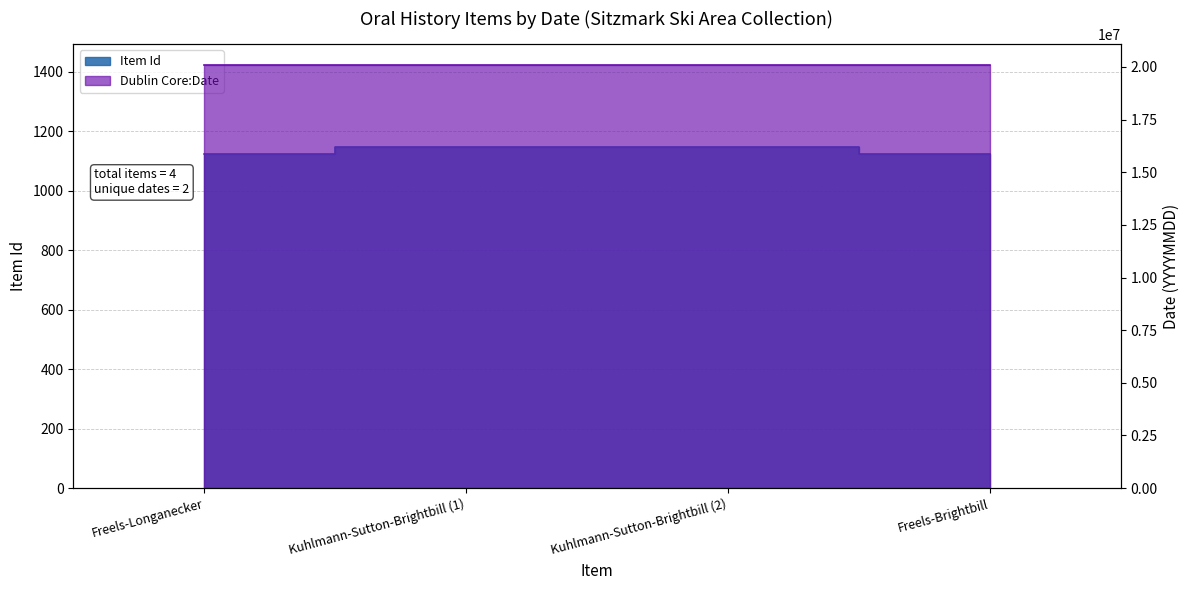

Reading right to left, extract all data points from this chart.

Item Id: Freels-Brightbill=1123	Kuhlmann-Sutton-Brightbill (2)=1147	Kuhlmann-Sutton-Brightbill (1)=1148	Freels-Longanecker=1124
Dublin Core:Date: Freels-Brightbill=20080305	Kuhlmann-Sutton-Brightbill (2)=20080315	Kuhlmann-Sutton-Brightbill (1)=20080315	Freels-Longanecker=20080305